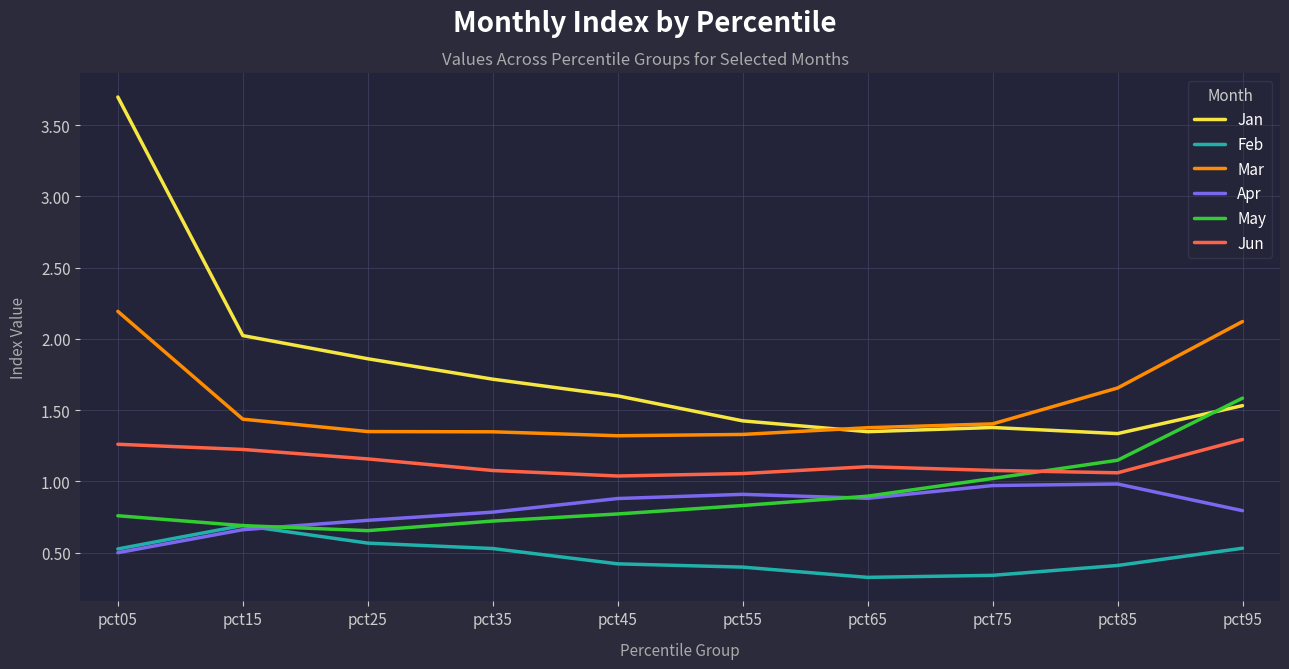

What is the spread (max minus min) of values at pct05?

3.2